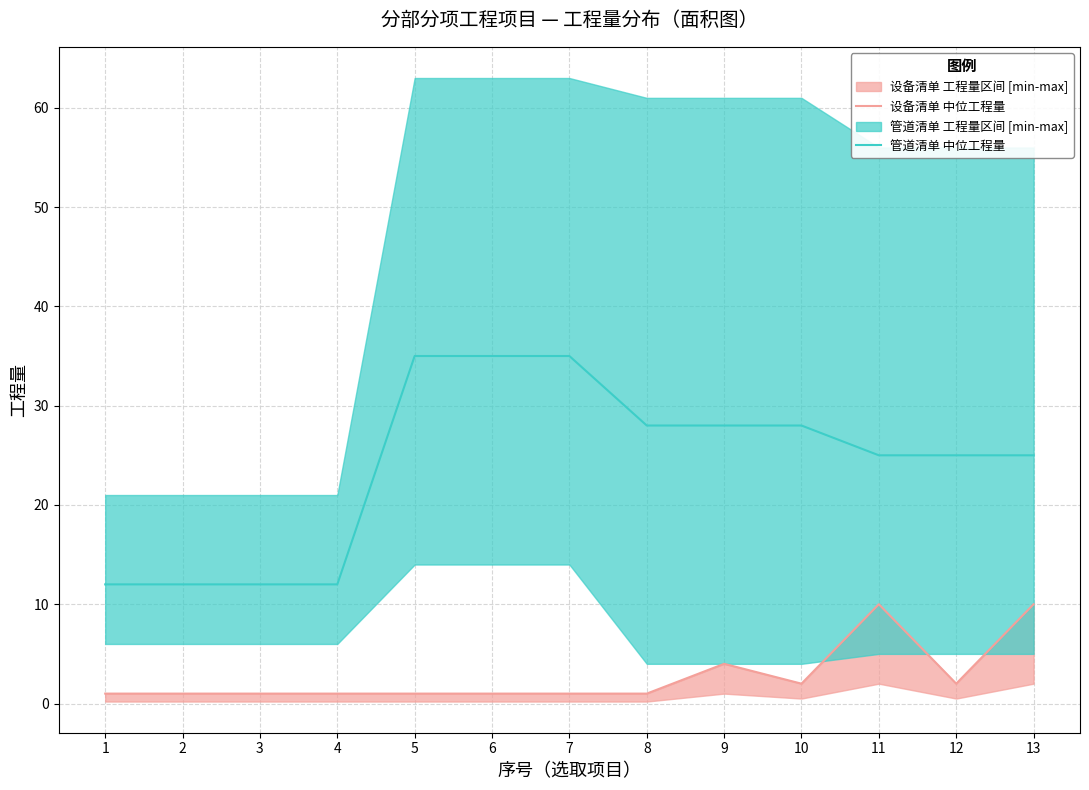

Which series has the largest total across all categories?

管道清单 中位工程量